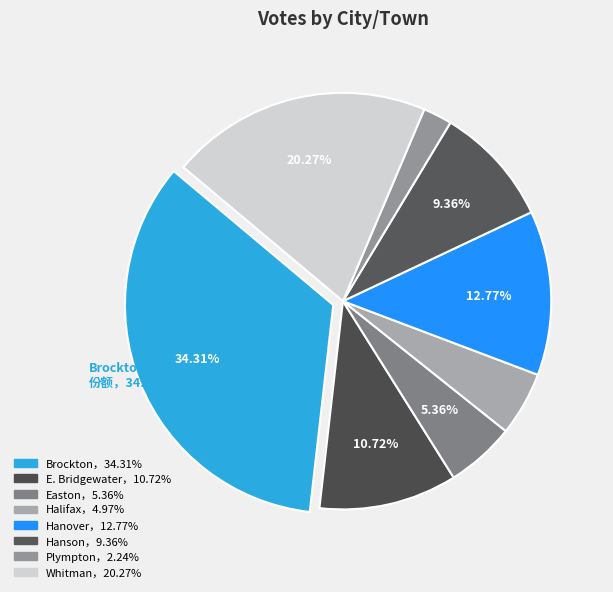

How many segments does this pie chart have?

8